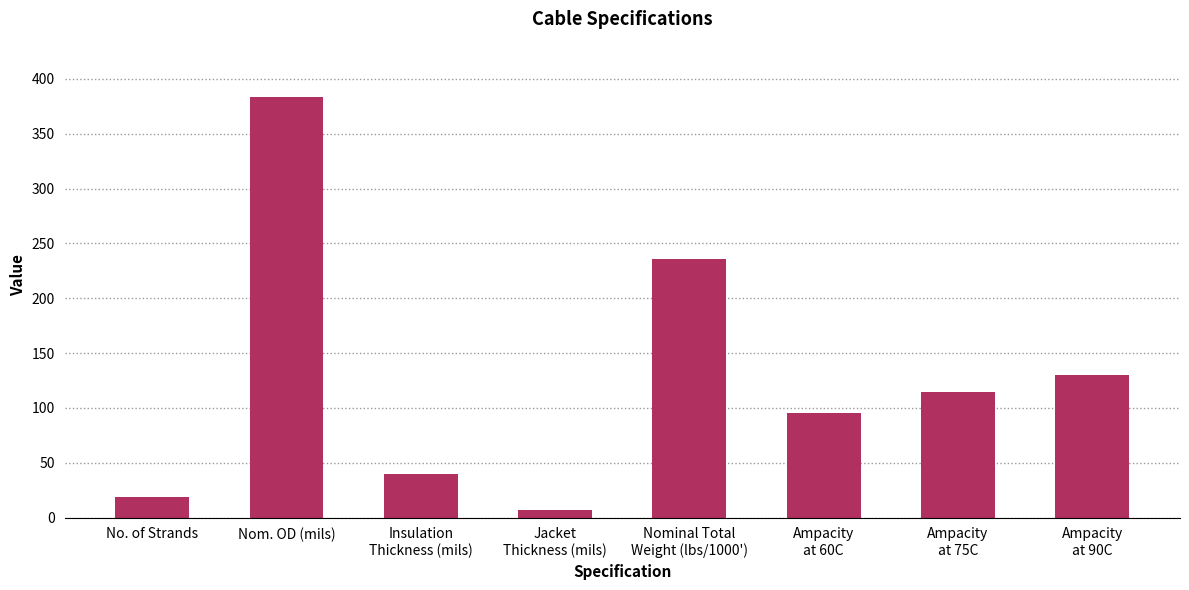

What is the value of the 2nd bar from the left?

384